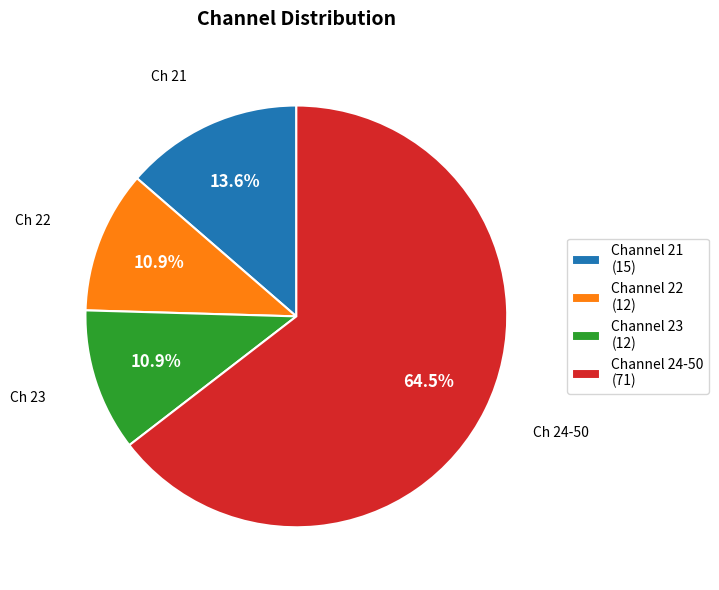

Is Channel 22 (12) the majority of the pie?

No